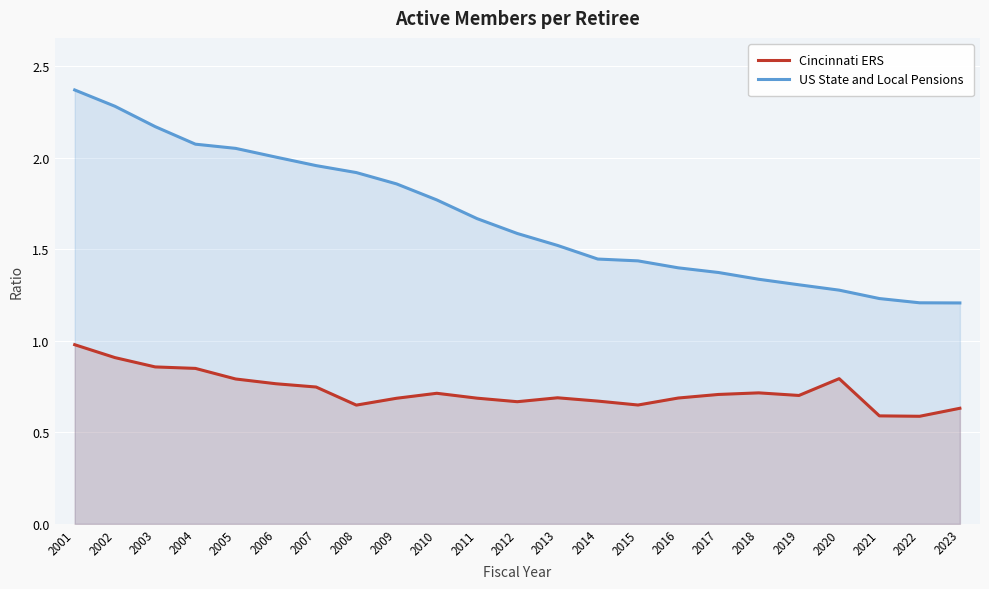

Which series has the widest spread of values?

US State and Local Pensions